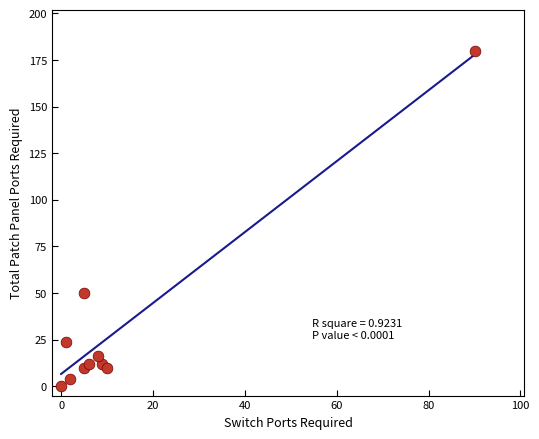

What Y value in the scatter plot is closest to 90?

50